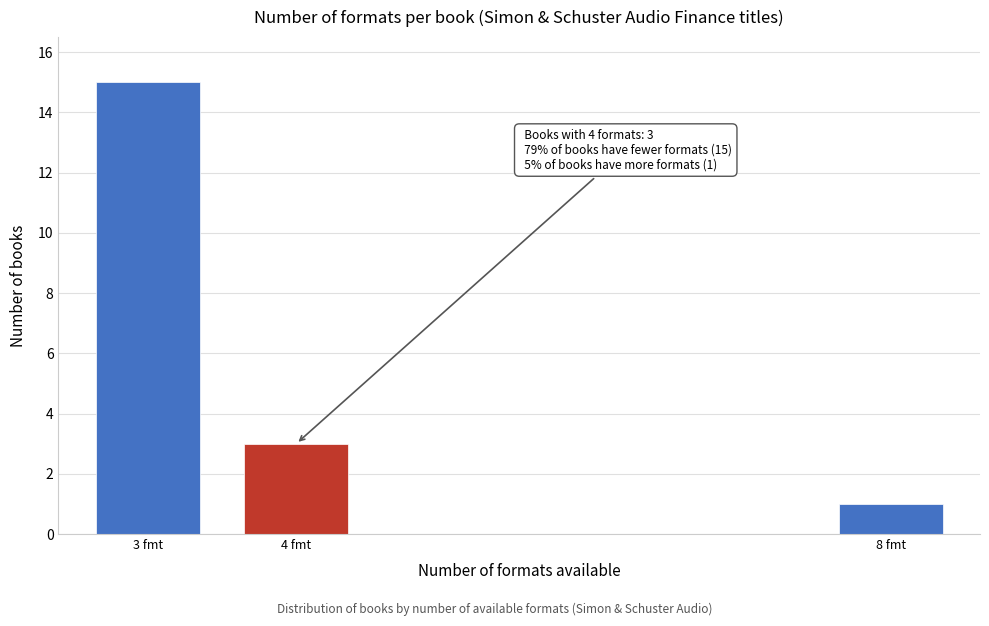

Reading right to left, transcribe all the data shown in this chart.

8 fmt=1	4 fmt=3	3 fmt=15